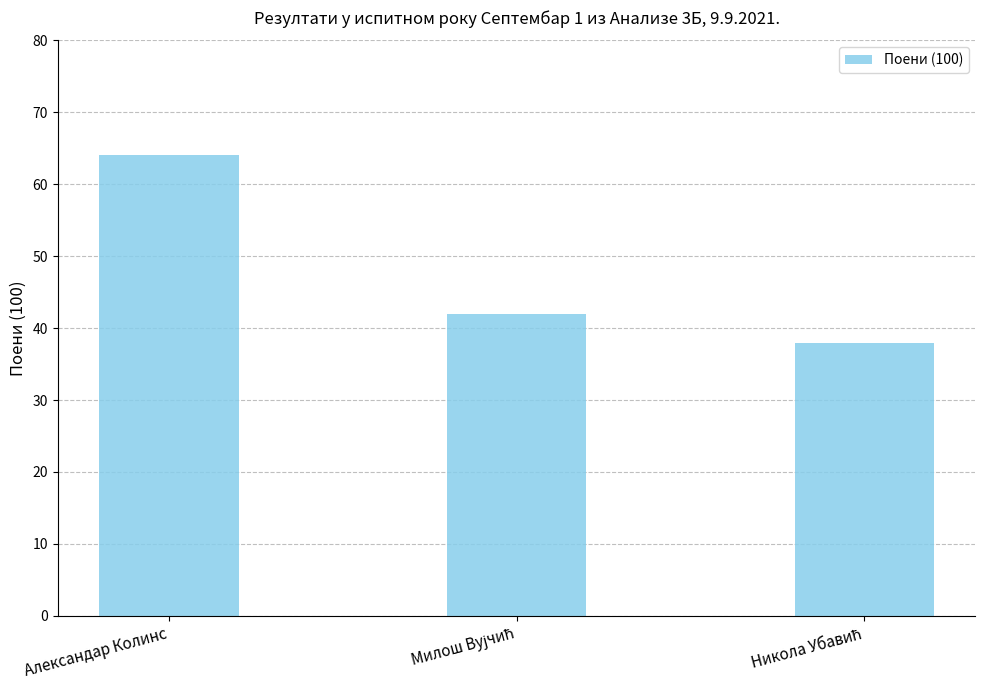

Count the values in the range 38 to 64.

3